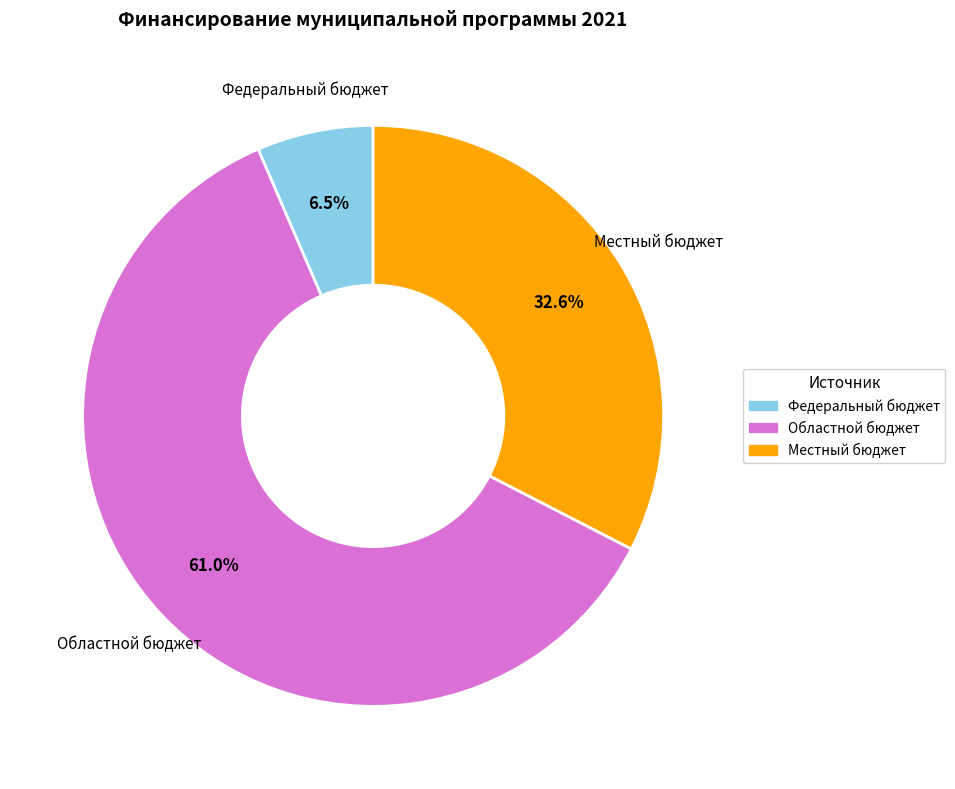

To the nearest percent, what is the average slice percentage?

33%